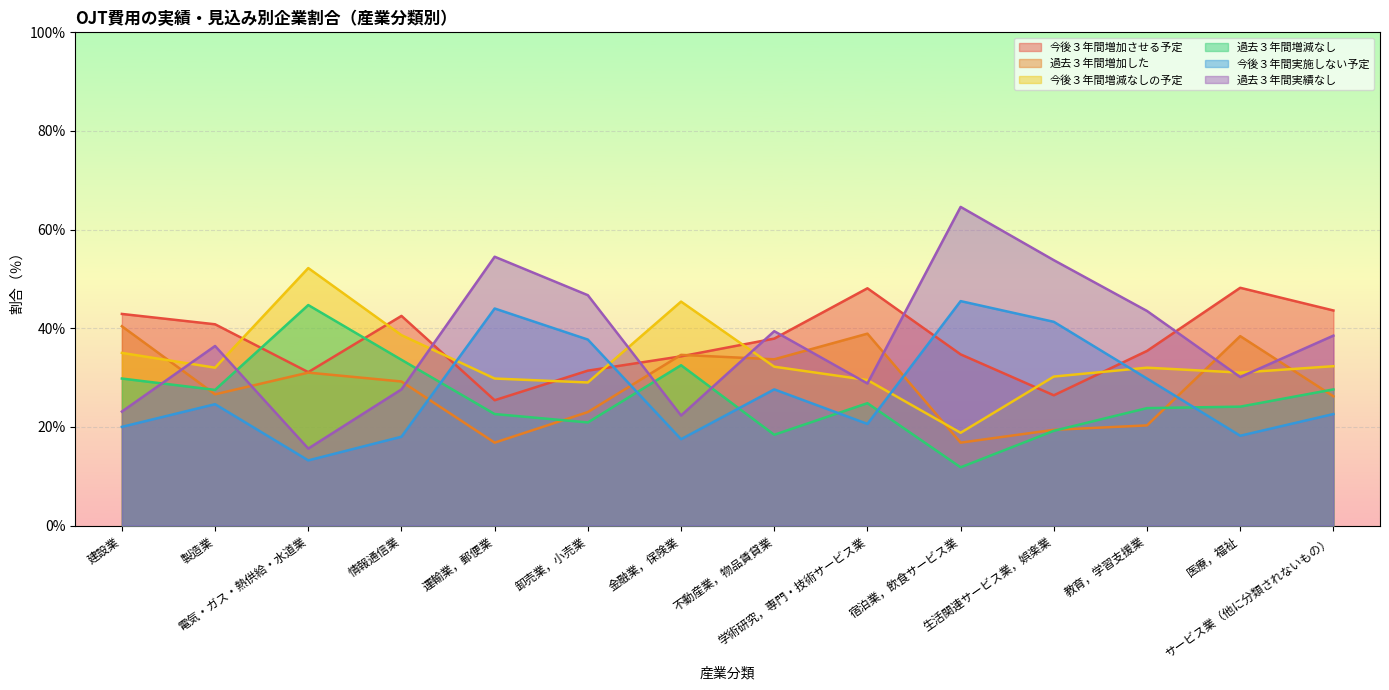

Which series ends up on top after the final intersection of 今後３年間実施しない予定 and 過去３年間増減なし?

過去３年間増減なし